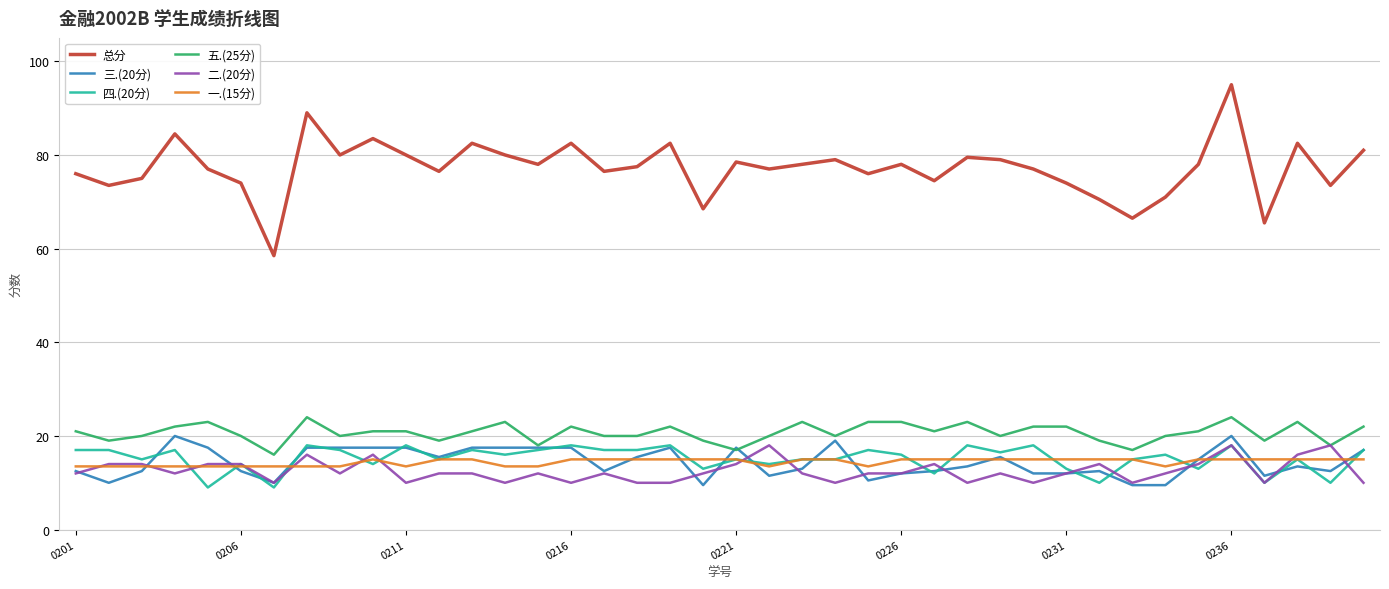

What are all the series names shown in the legend?

总分, 三.(20分), 四.(20分), 五.(25分), 二.(20分), 一.(15分)